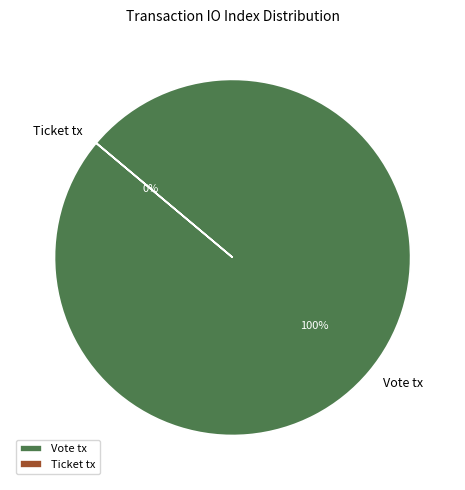

To the nearest percent, what is the average slice percentage?

50%